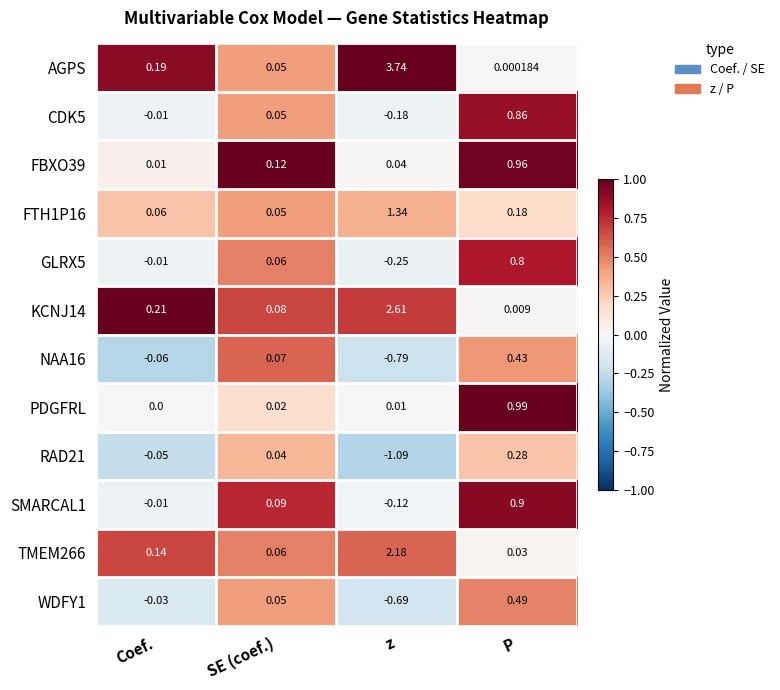

Which series has the largest range (max minus min)?

AGPS